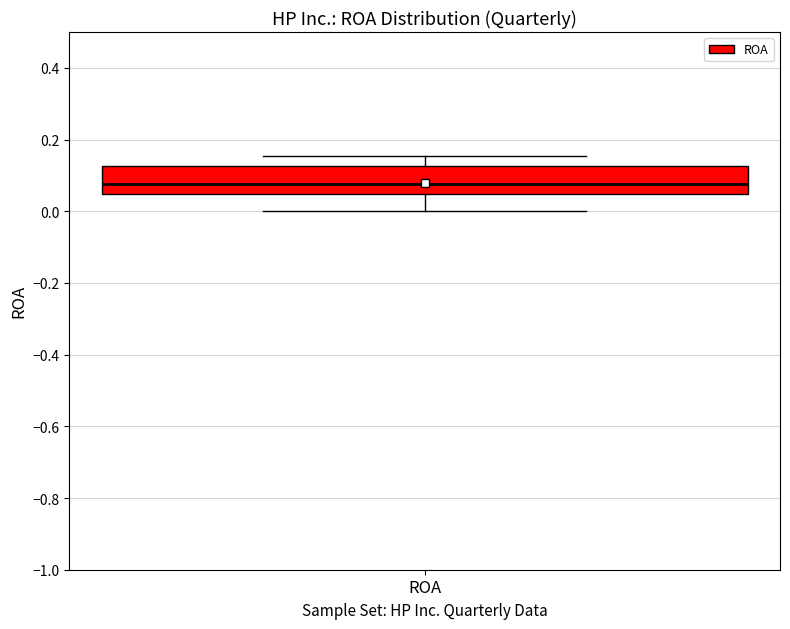

Read this box plot against the y-axis: the position of the median line, the range covered by the box, and the ends of both whiskers. The values are not printed on the chart, so give them approximately, as read against the axis.

median 0.08, box 0.04 to 0.12, whiskers 0.00 to 0.16